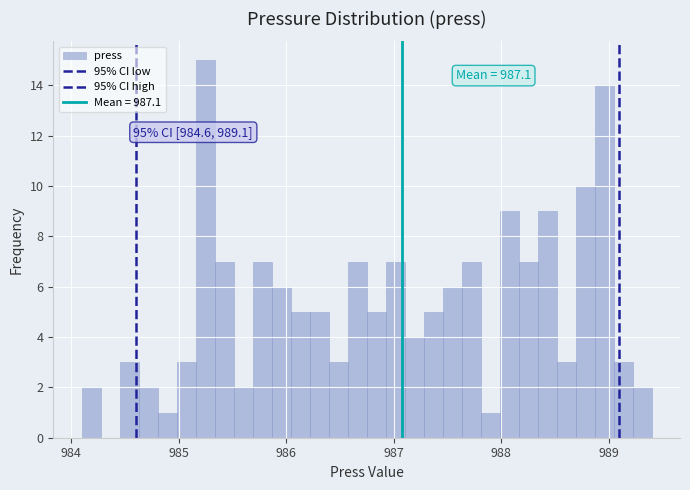

Read against the x-axis, roughly where is the centre of the tallest bar?

985.2